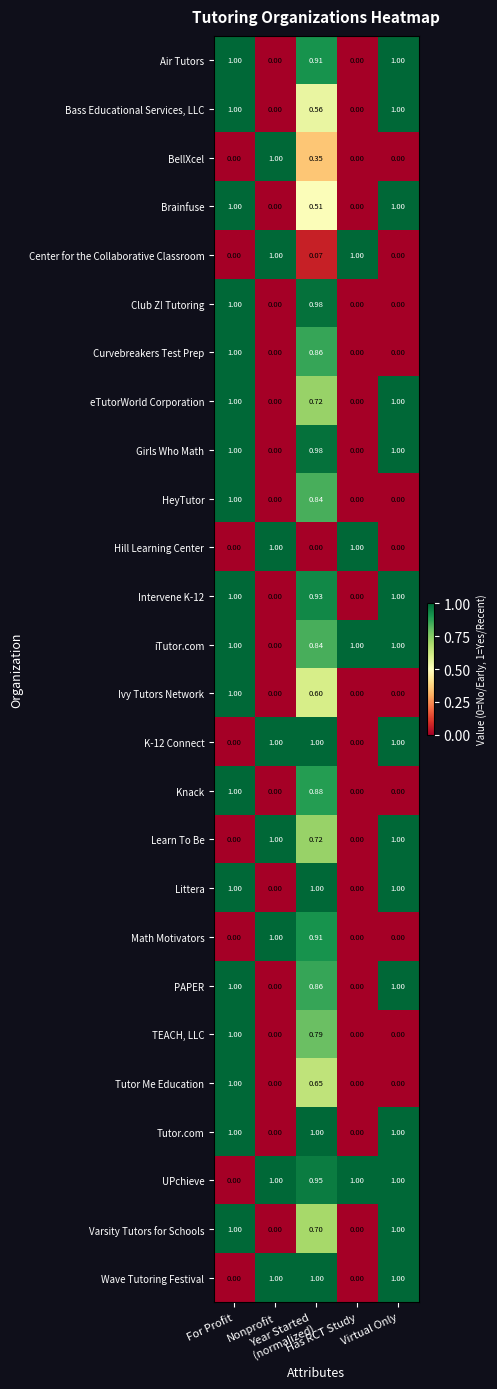

Which series has the largest total across all categories?

UPchieve